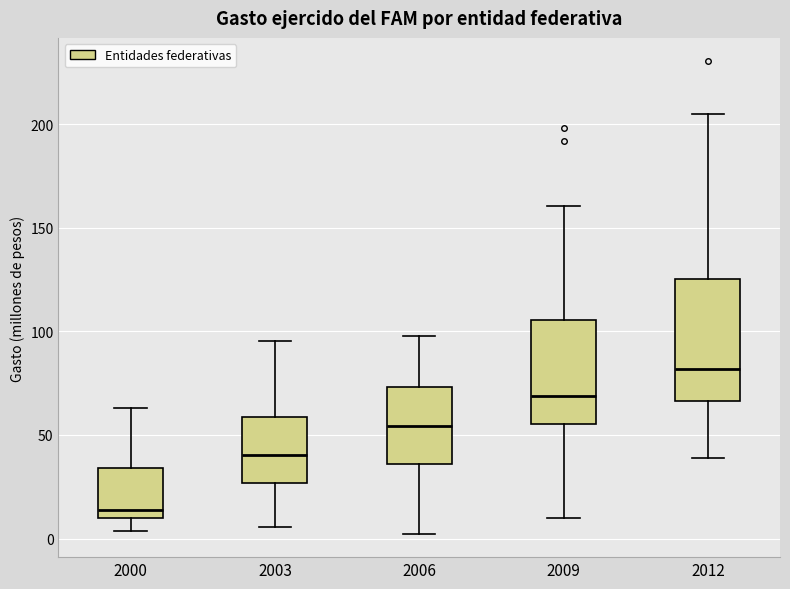

Comparing the boxes themselves (not the whiskers), which one is the tallest?

2012